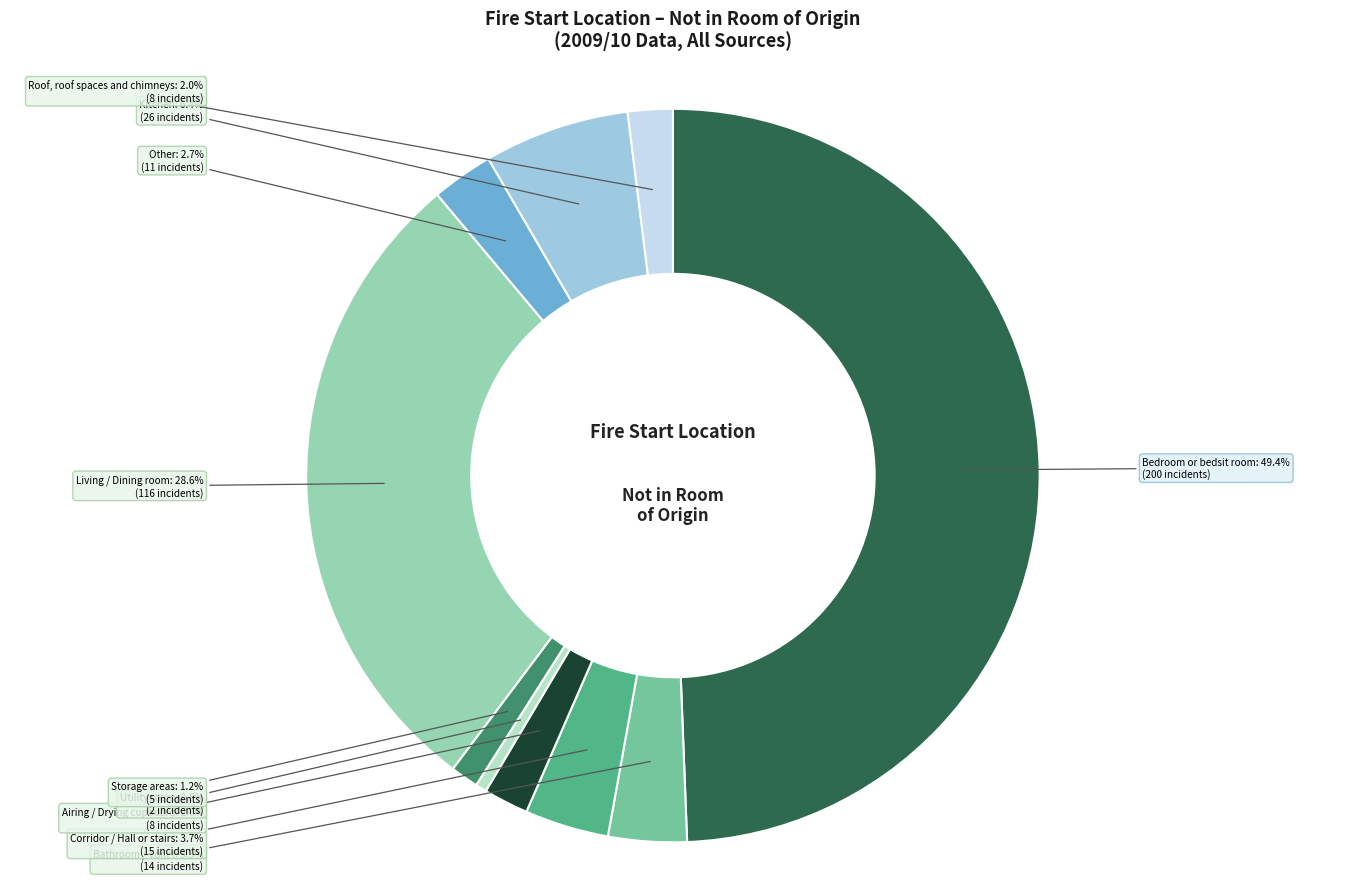

Does Roof, roof spaces and chimneys account for over 50% of the chart?

No